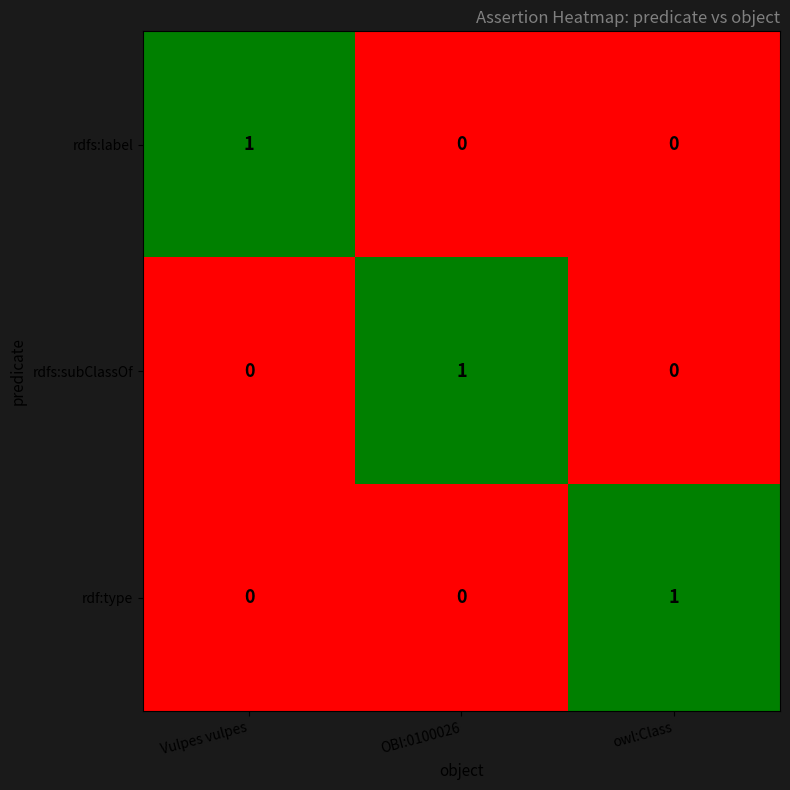

Which category has the highest value in the rdfs:subClassOf series?

OBI:0100026